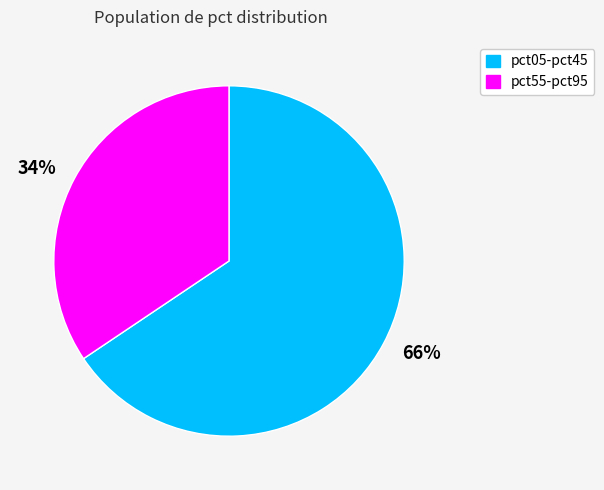

Count the number of slices in the pie.

2